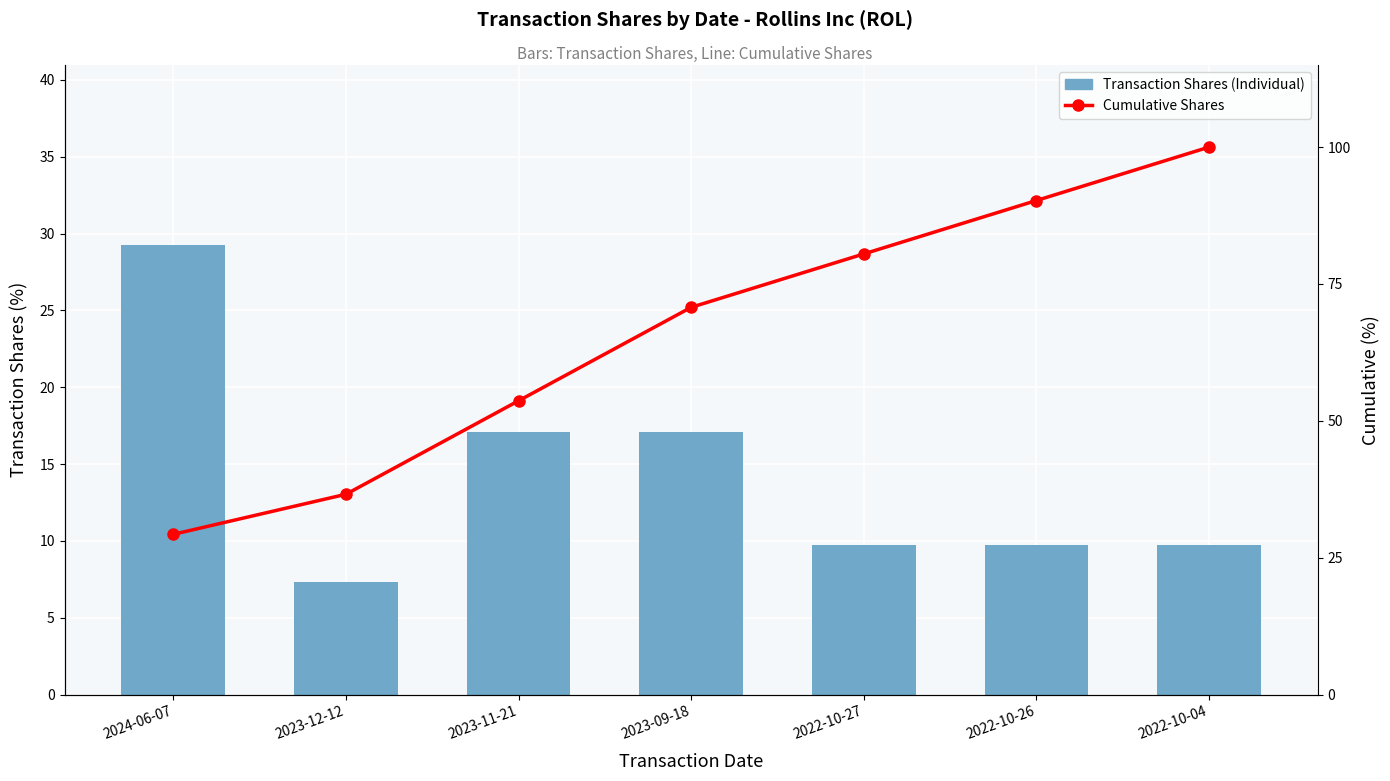

At which category is the sum across all series the highest?

2022-10-04